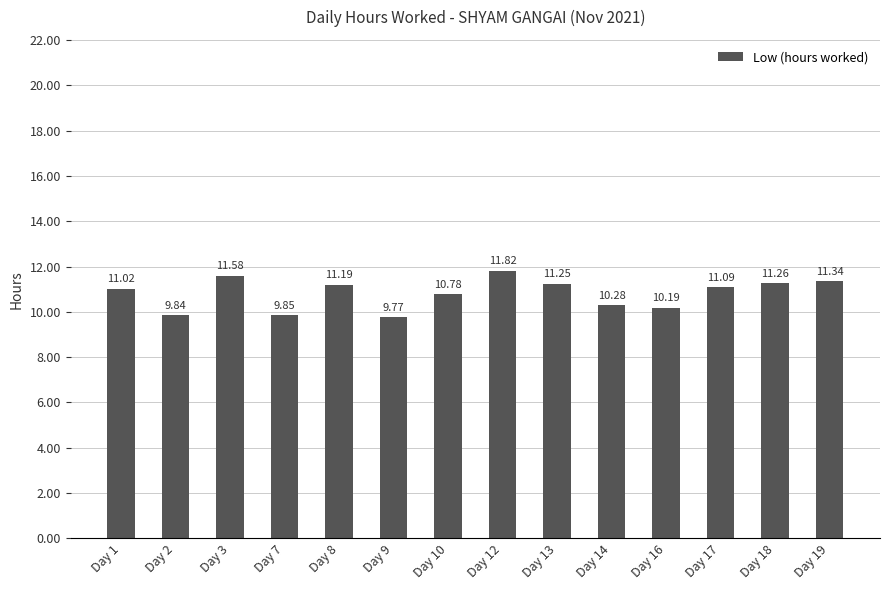

What is the difference between the second highest and minimum values?

1.8